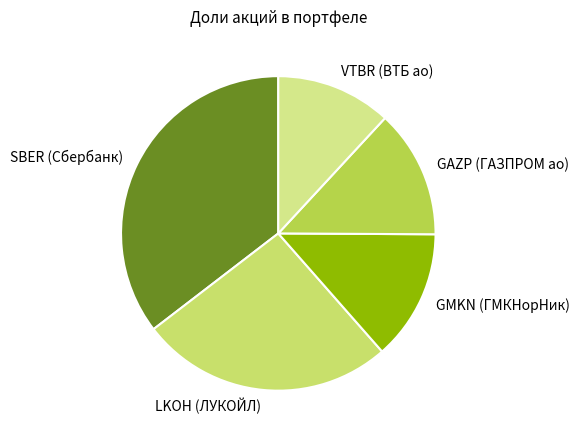

Which category has the biggest portion of the pie?

SBER (Сбербанк)